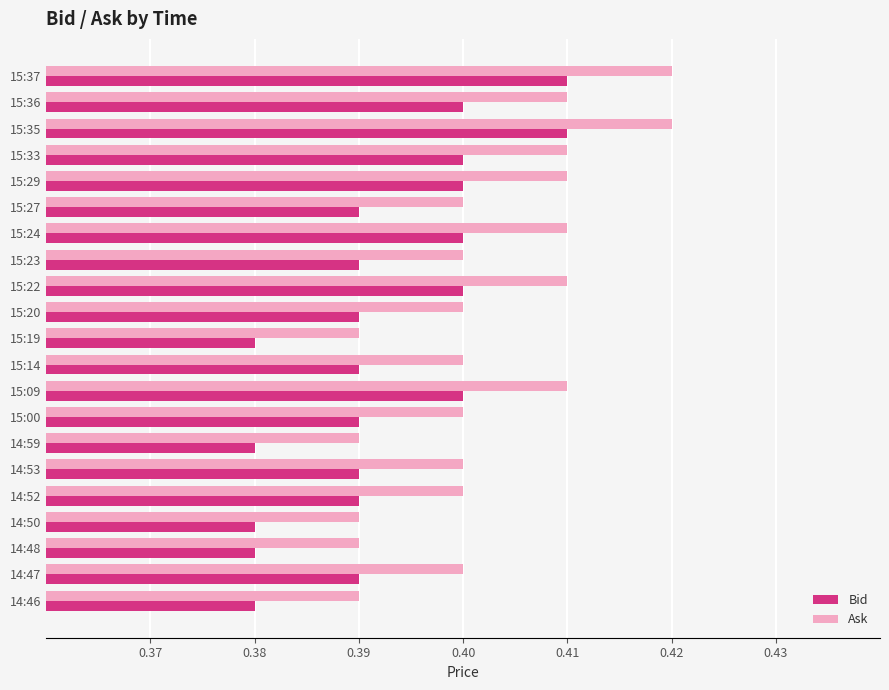

What is the sum of all Bid values?

8.2